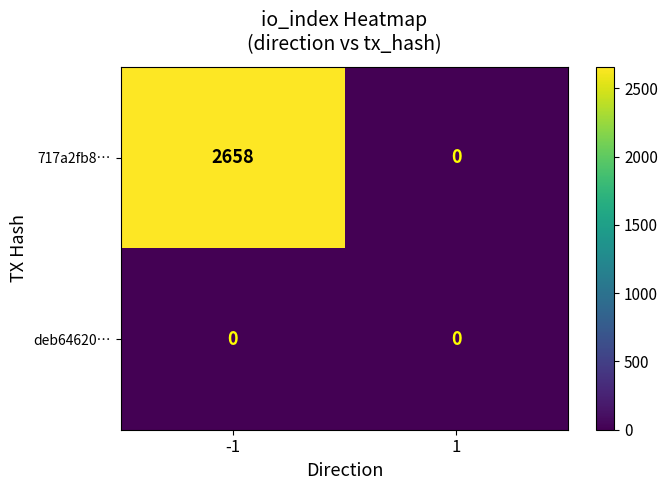

Rank the series by their maximum value, from highest to lowest.

717a2fb8…, deb64620…